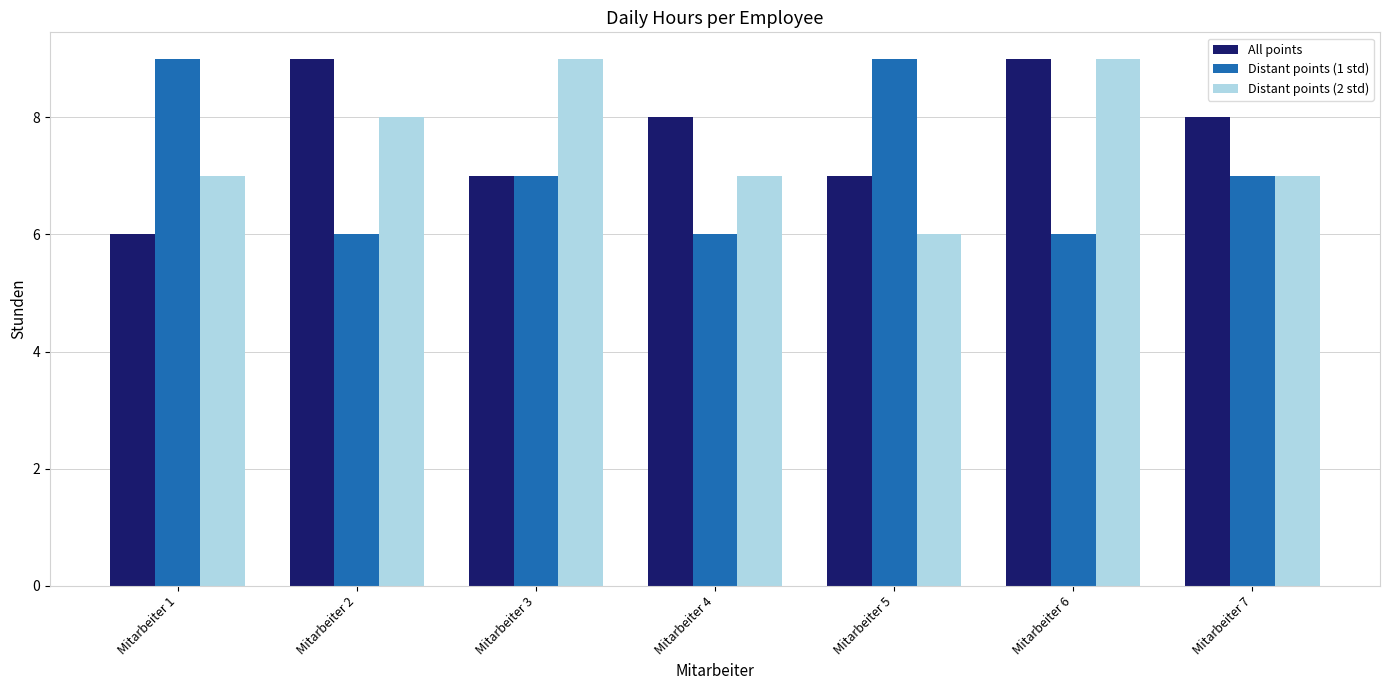

How many Distant points (2 std) values are between 7 and 9?

6